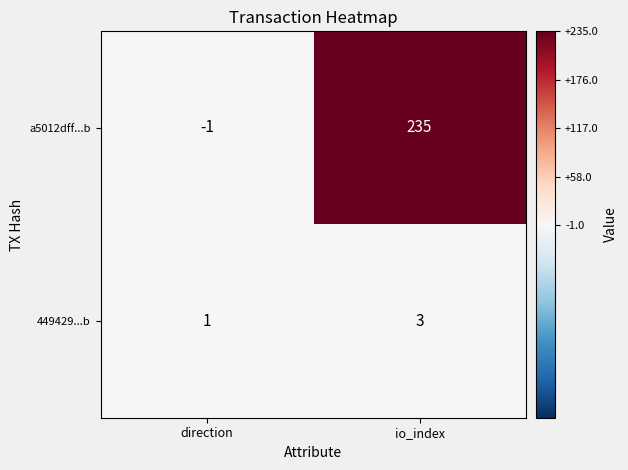

True or false: 449429...b has a value of 3 at io_index.

True